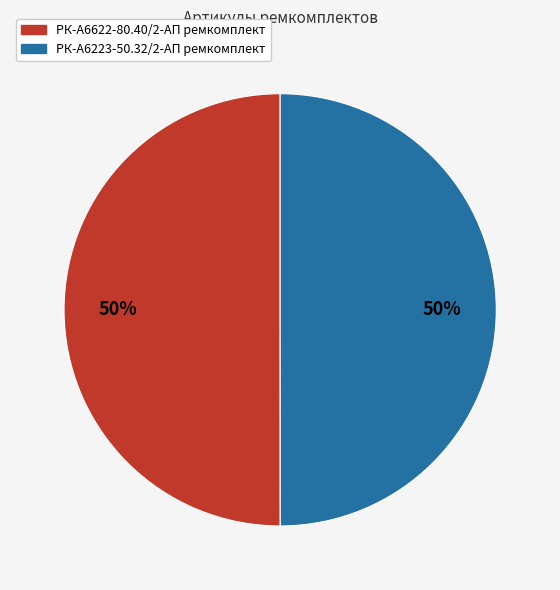

To the nearest percent, what portion does РК-А6223-50.32/2-АП ремкомплект represent?

50%